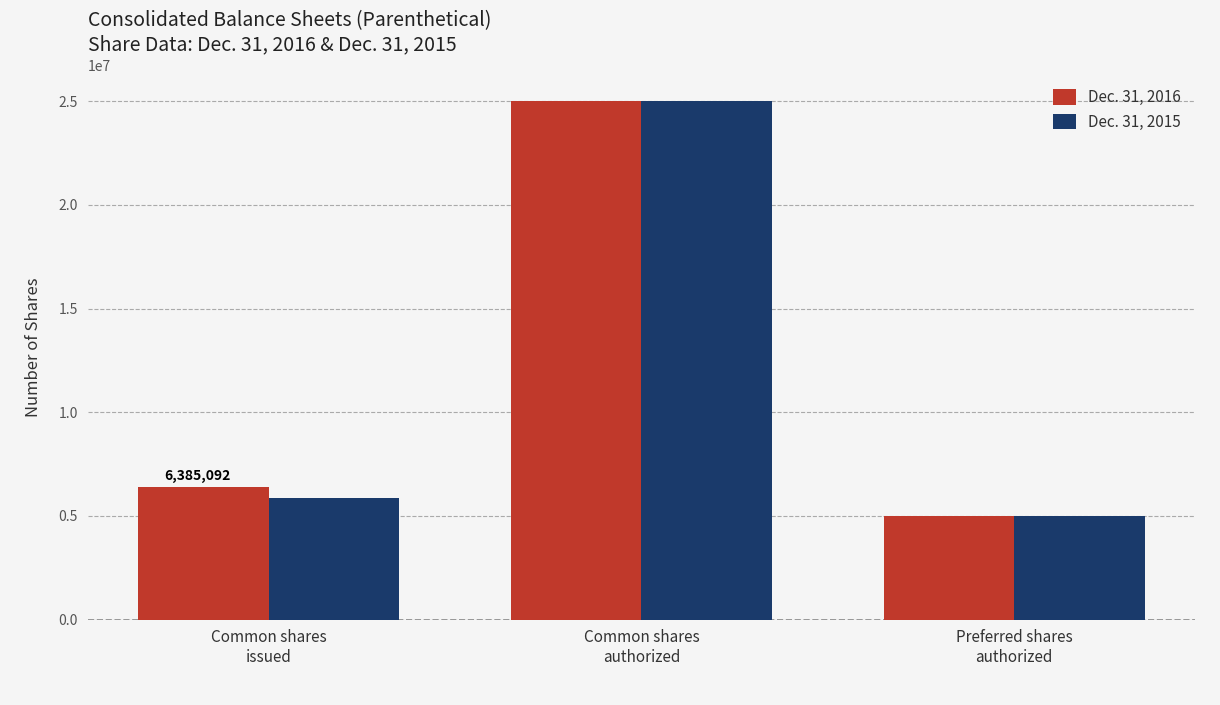

Rank the series at Common shares
issued from highest to lowest value.

Dec. 31, 2016, Dec. 31, 2015